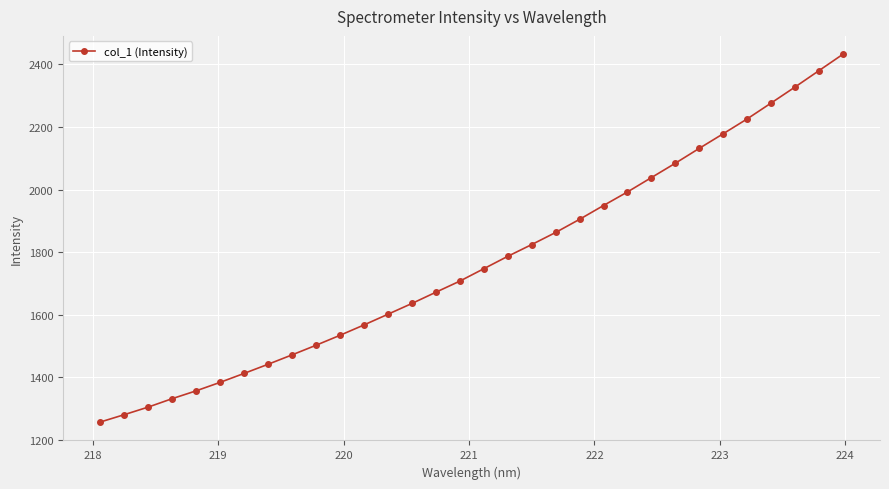

What is the difference between the maximum and minimum values?

1175.4